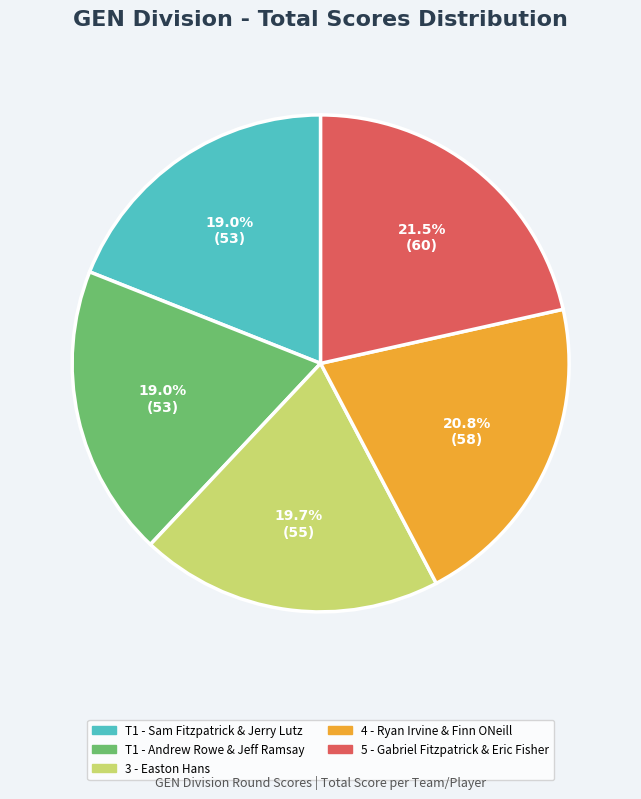

Is the sum of 3 - Easton Hans and T1 - Sam Fitzpatrick & Jerry Lutz greater than half?

No